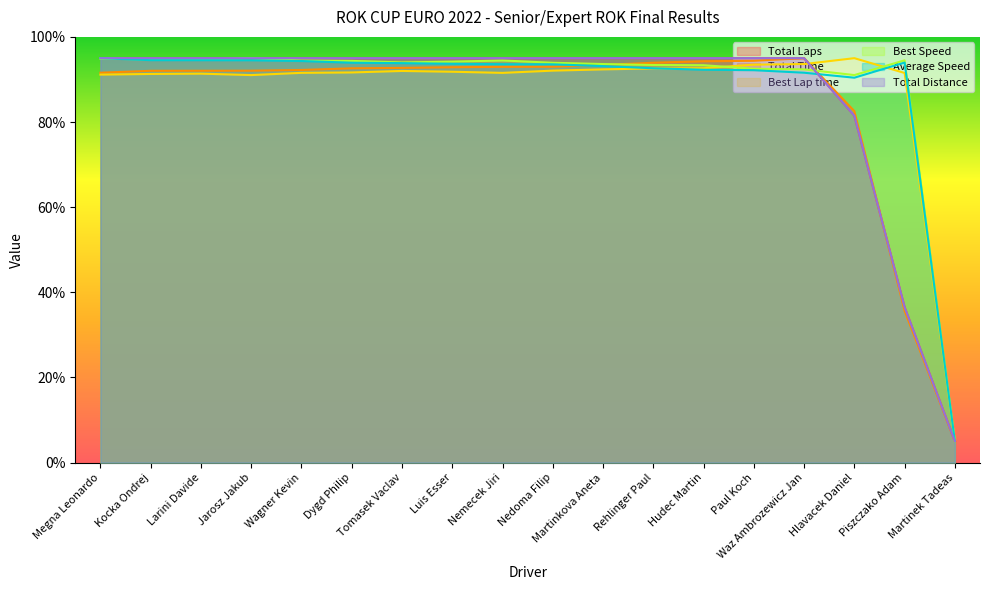

What is the highest value of the Best Speed series?

95.0